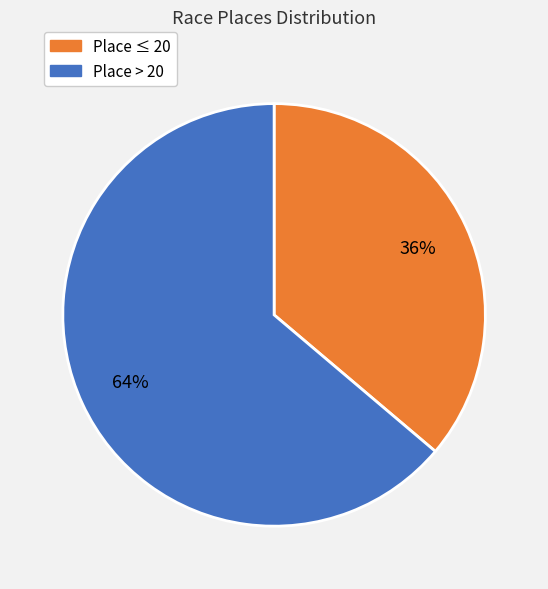

Is there a majority slice in this chart?

Yes